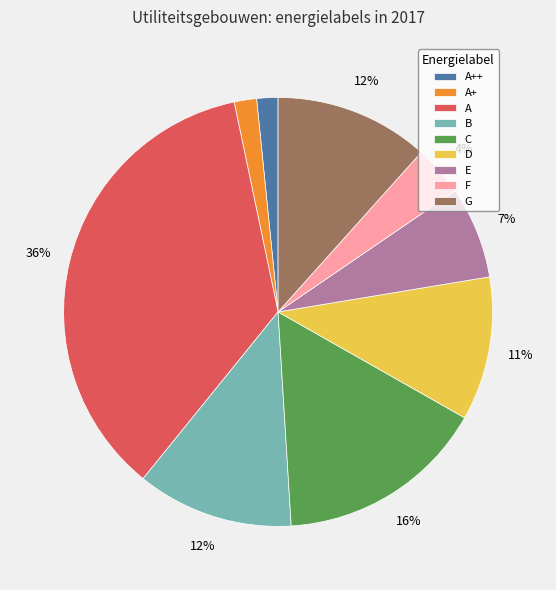

Is the sum of A+ and G greater than half?

No